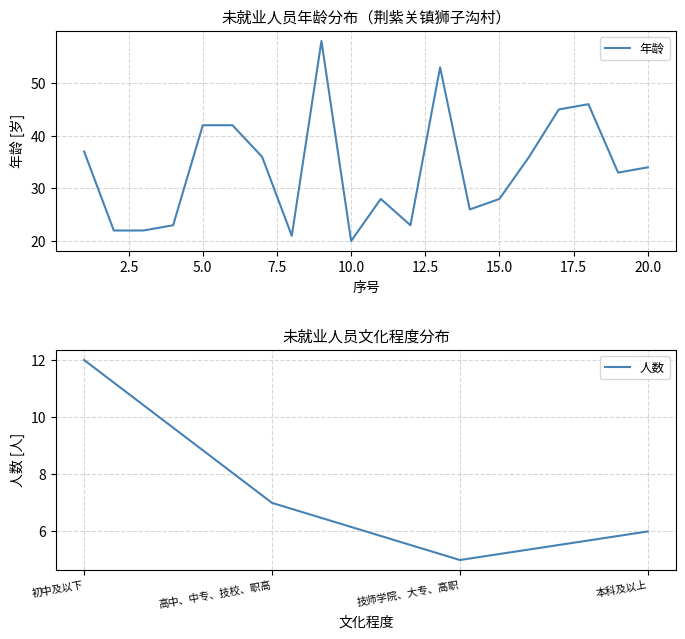

What is the highest value of the 年龄 series?

58